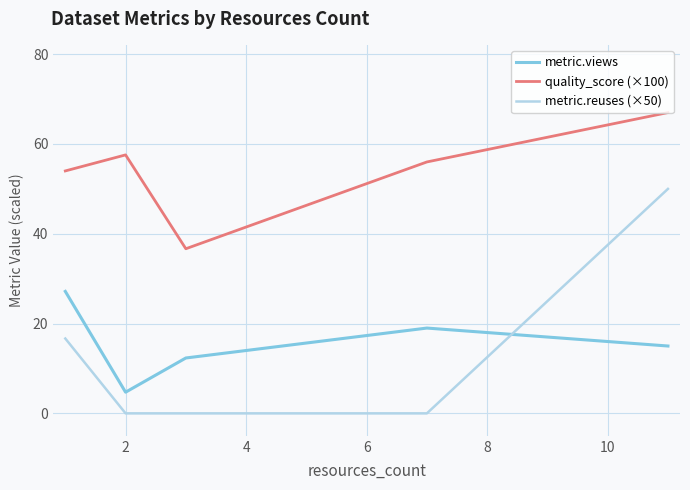

Which series has the widest spread of values?

metric.reuses (×50)